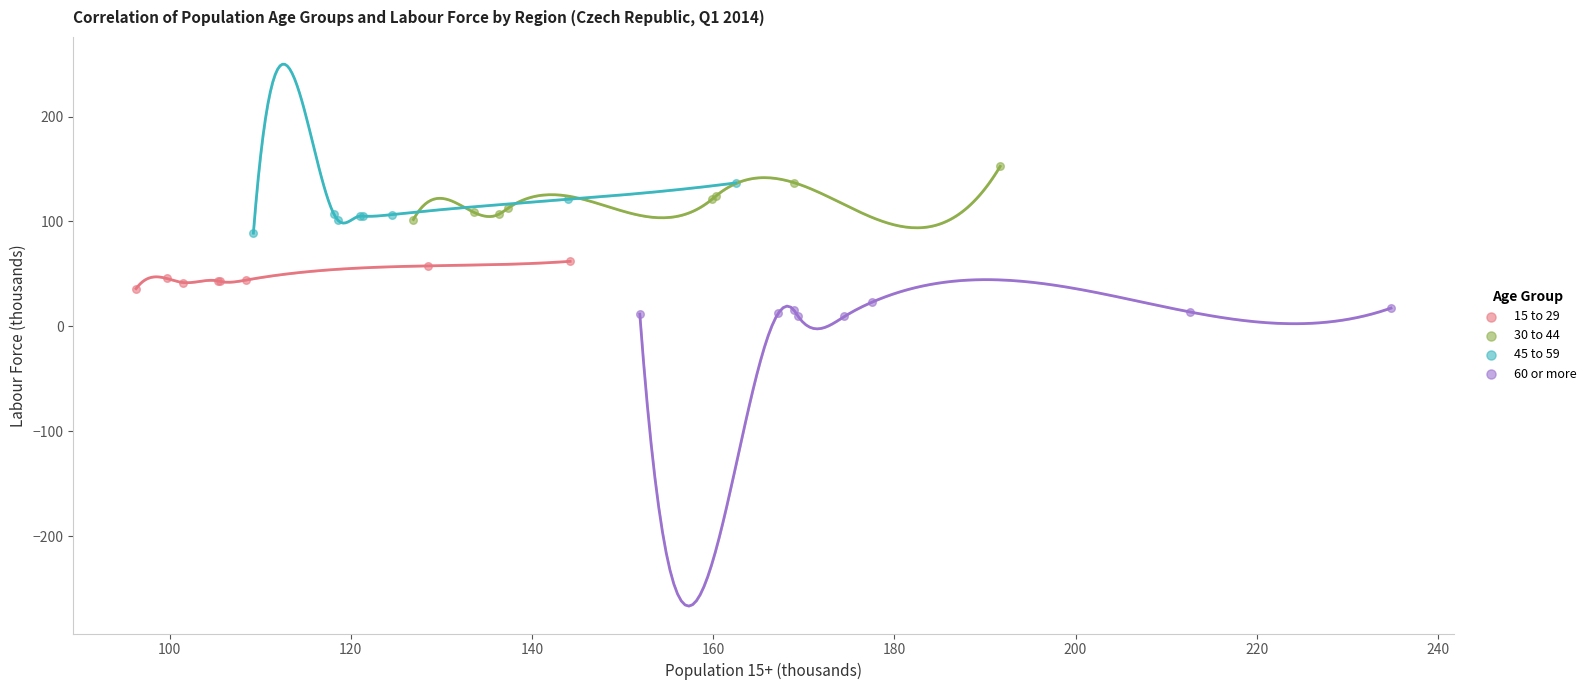

Which series reaches the minimum Y coordinate?

60 or more